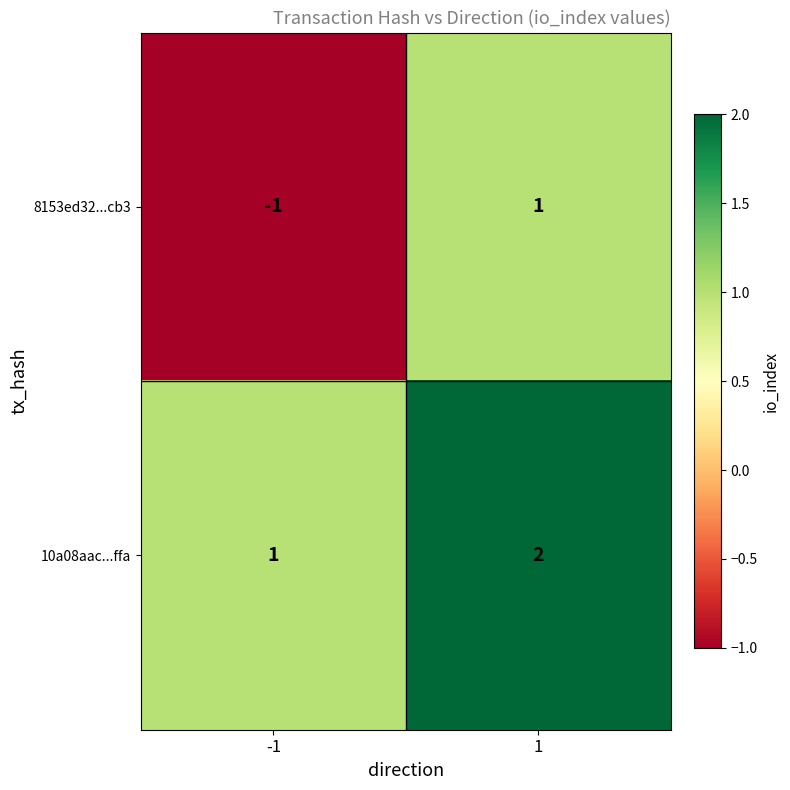

Reading left to right, extract all data points from this chart.

8153ed32...cb3: -1	1
10a08aac...ffa: 1	2